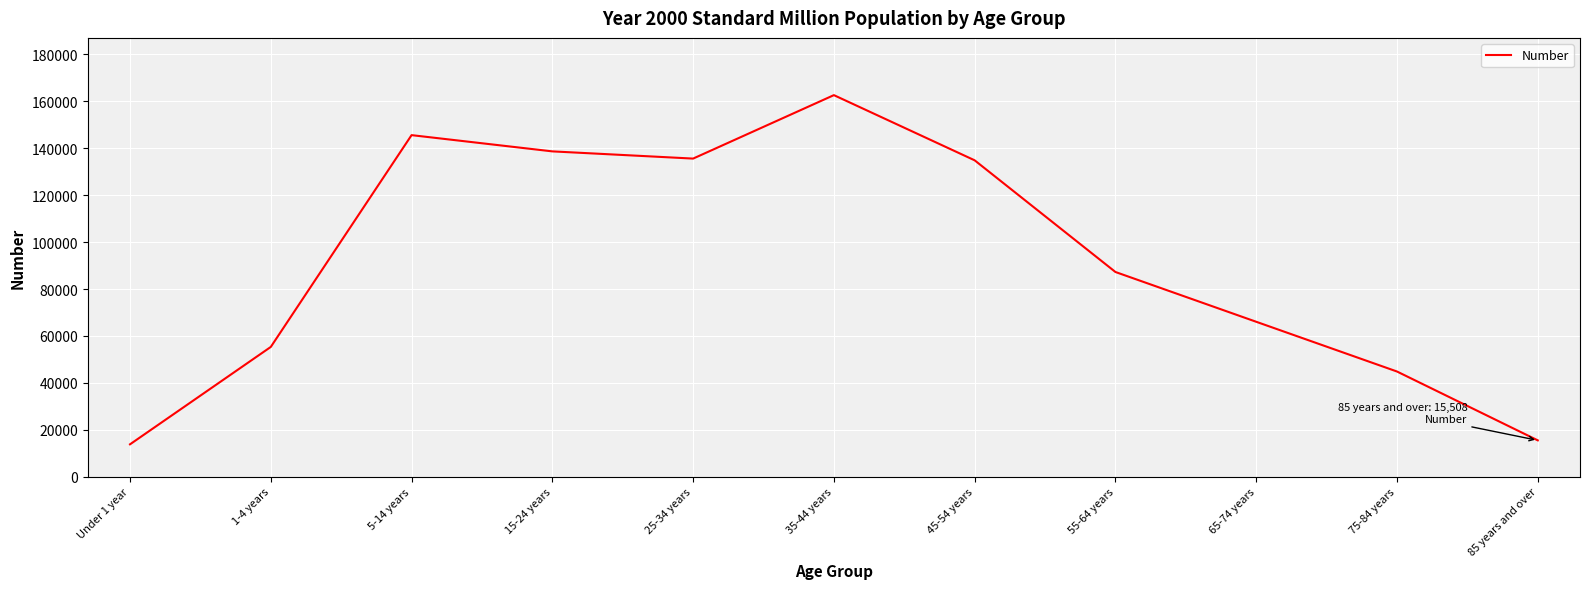

Where is the first local maximum?

5-14 years